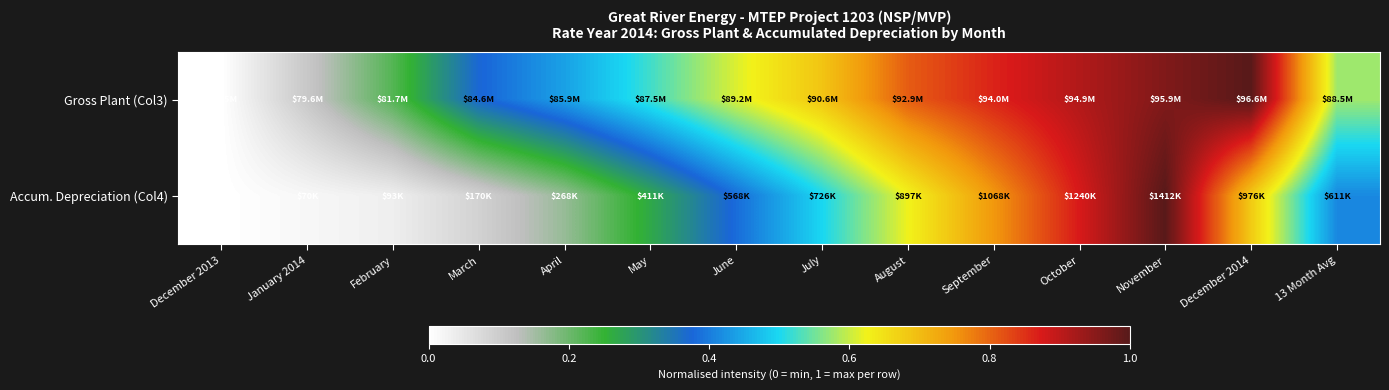

Reading left to right, transcribe all the data shown in this chart.

Gross Plant (Col3): December 2013=0.0	January 2014=0.1	February=0.2	March=0.4	April=0.4	May=0.5	June=0.6	July=0.7	August=0.8	September=0.9	October=0.9	November=1.0	December 2014=1.0	13 Month Avg=0.6
Accum. Depreciation (Col4): December 2013=0.0	January 2014=0.0	February=0.0	March=0.1	April=0.2	May=0.3	June=0.4	July=0.5	August=0.6	September=0.7	October=0.9	November=1.0	December 2014=0.7	13 Month Avg=0.4